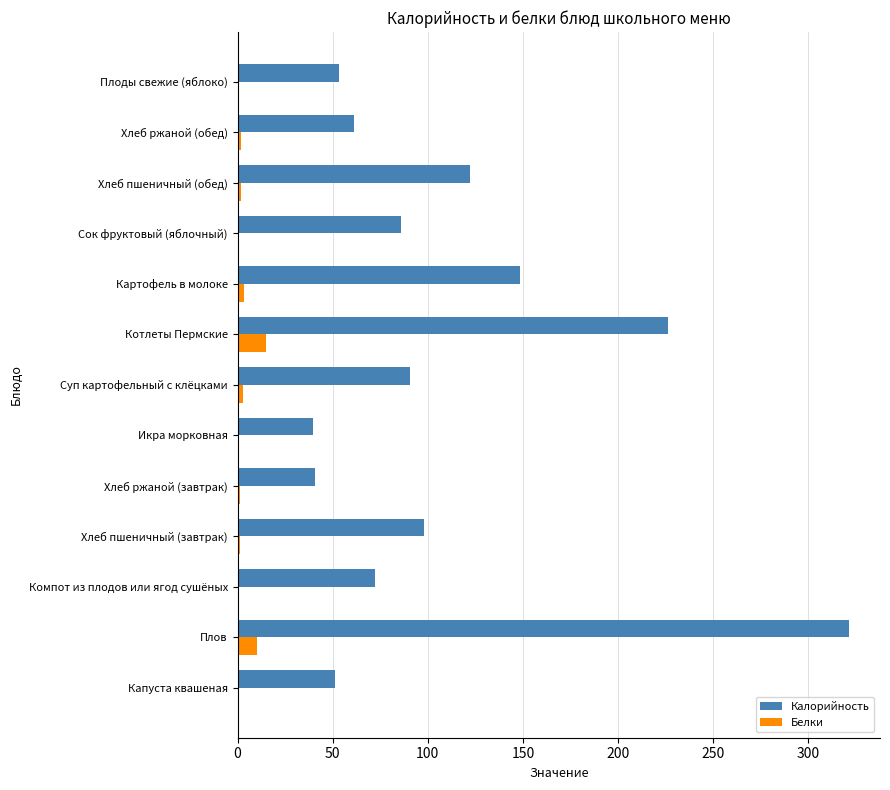

What is the maximum value shown in the chart?

321.5